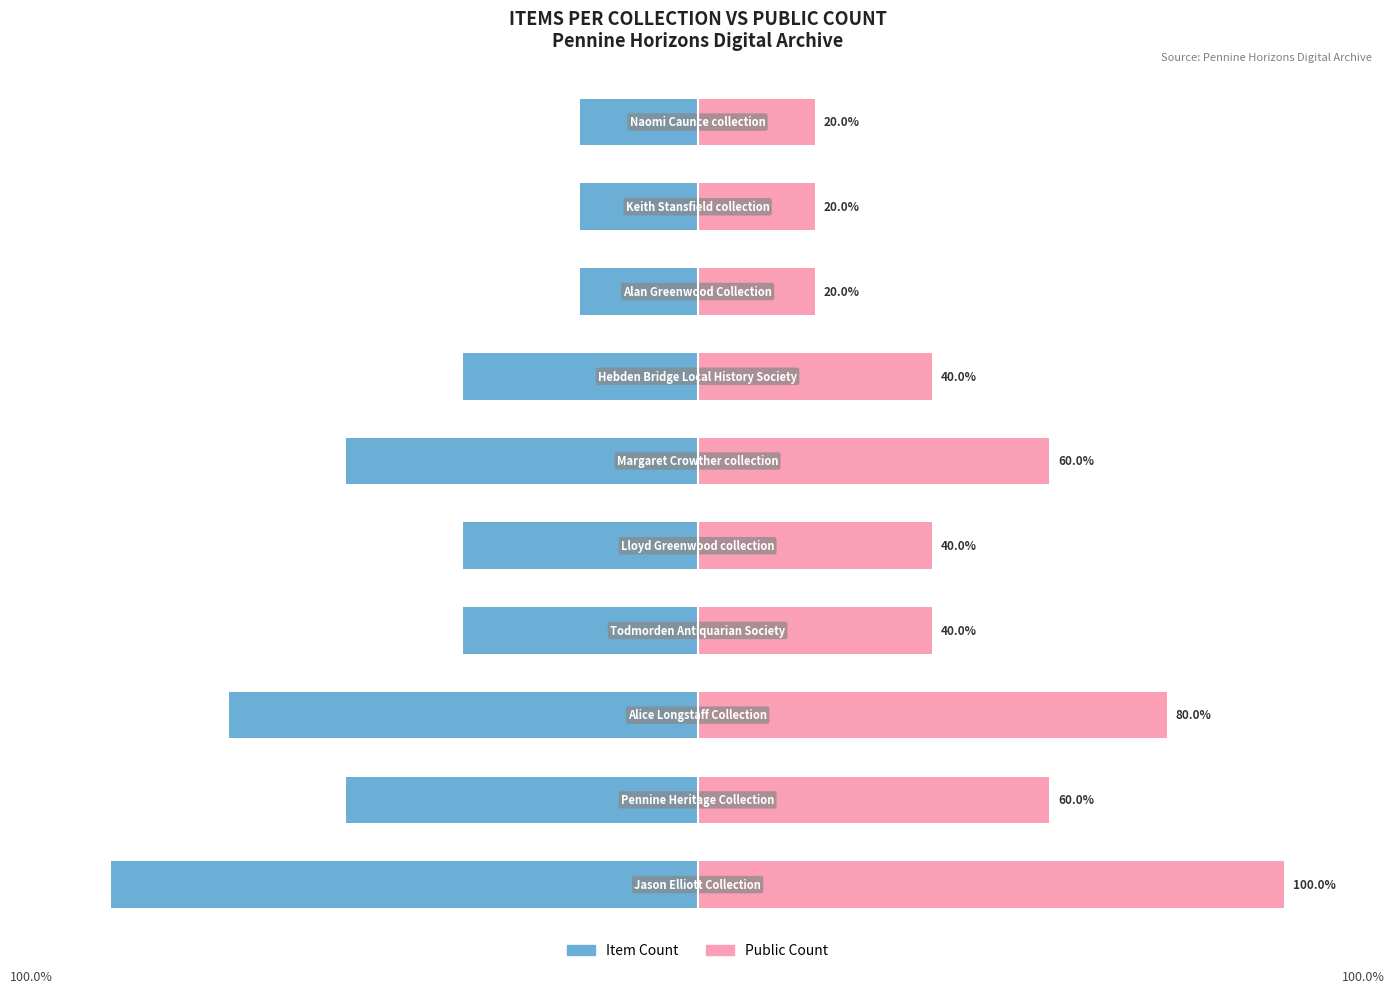

What is the sum of all Public Count values?

480